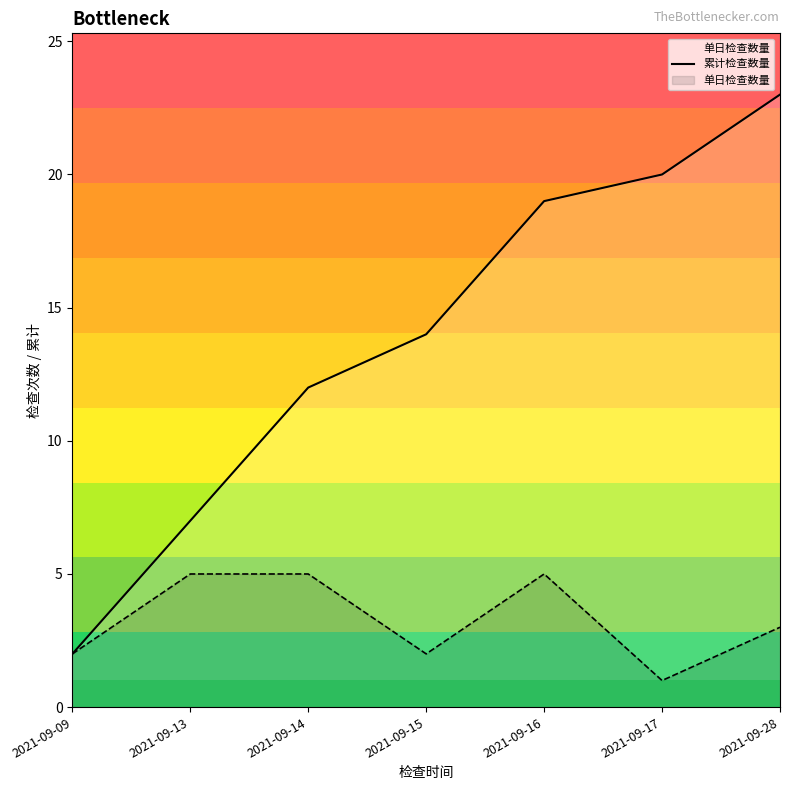

What is the value of the 2nd point from the left?

7